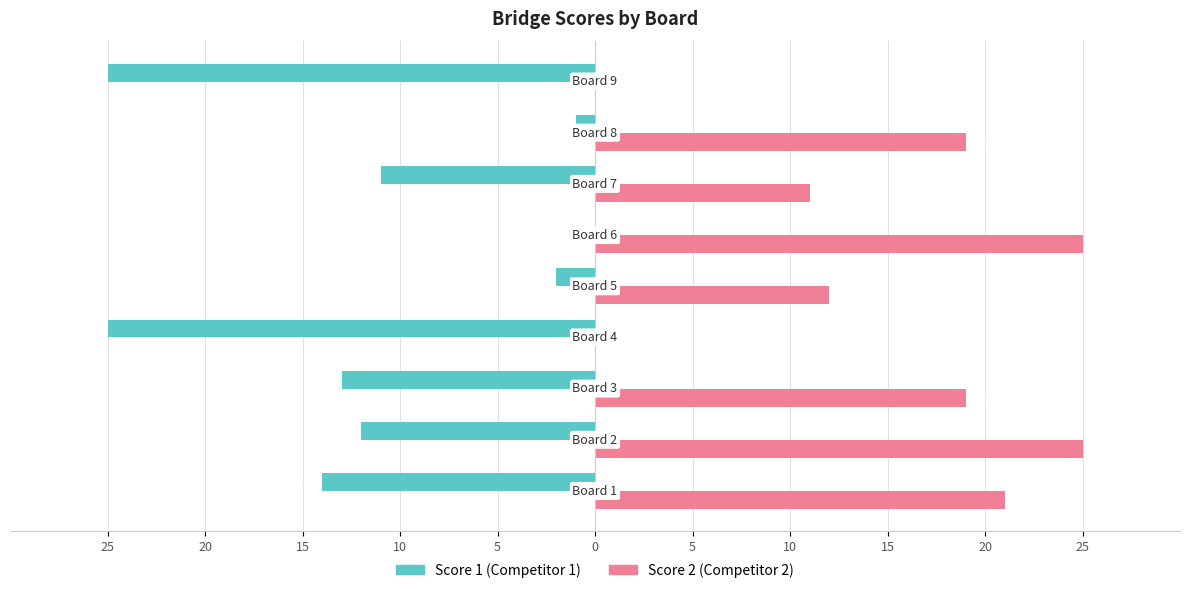

How many groups of bars are there?

9